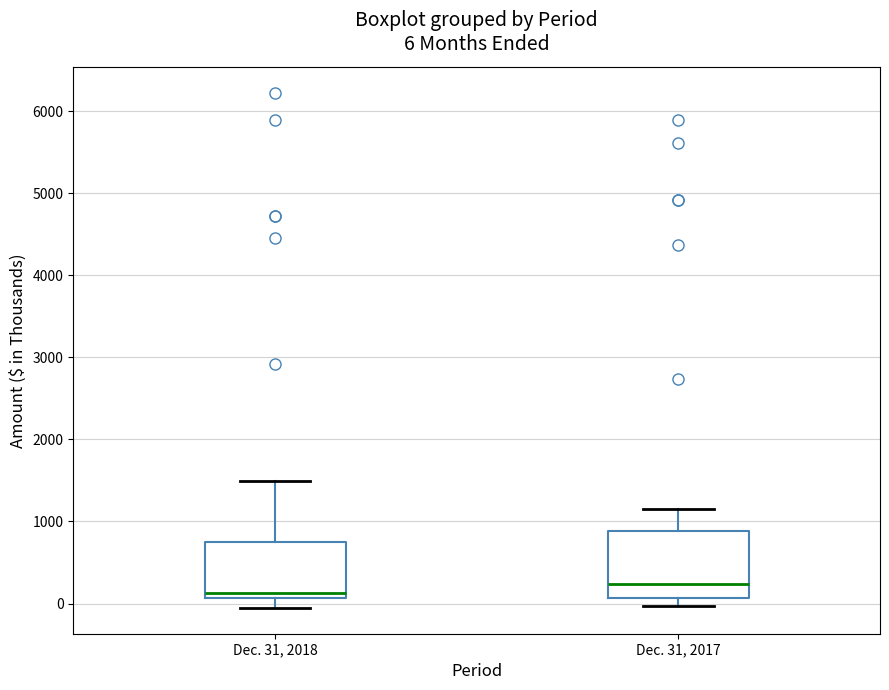

Comparing the boxes themselves (not the whiskers), which one is the tallest?

Dec. 31, 2017